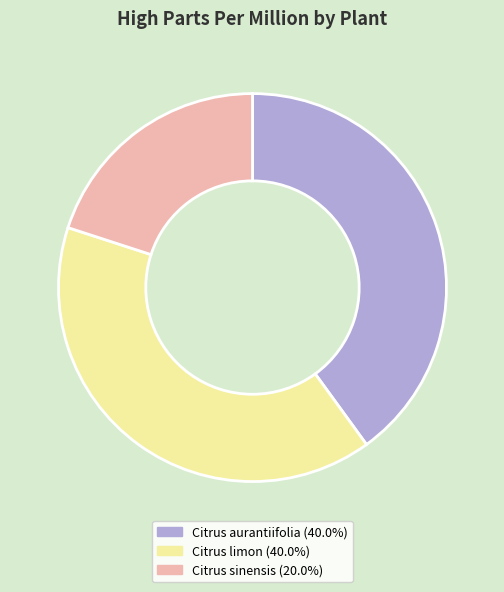

Is it true that Citrus aurantiifolia is 33% of the pie?

False